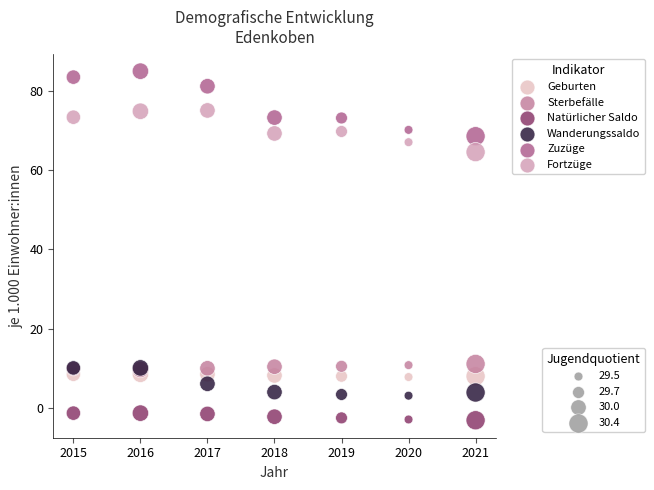

Across all series, what Y value is closest to 40?

64.5